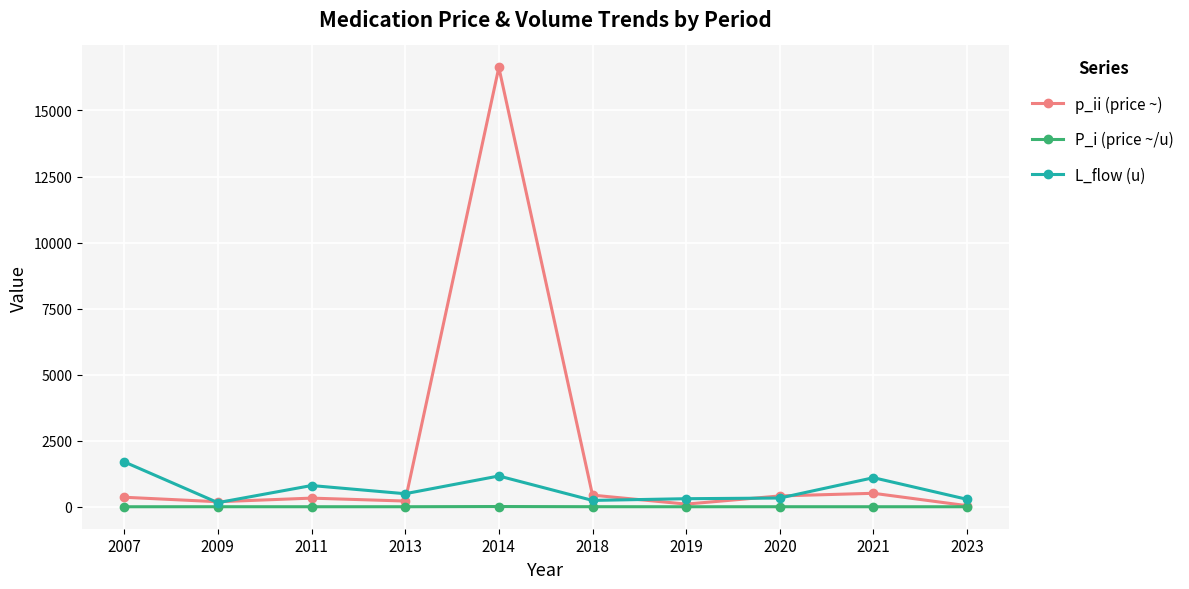

How many data points in p_ii (price ~) are less than 360?

5